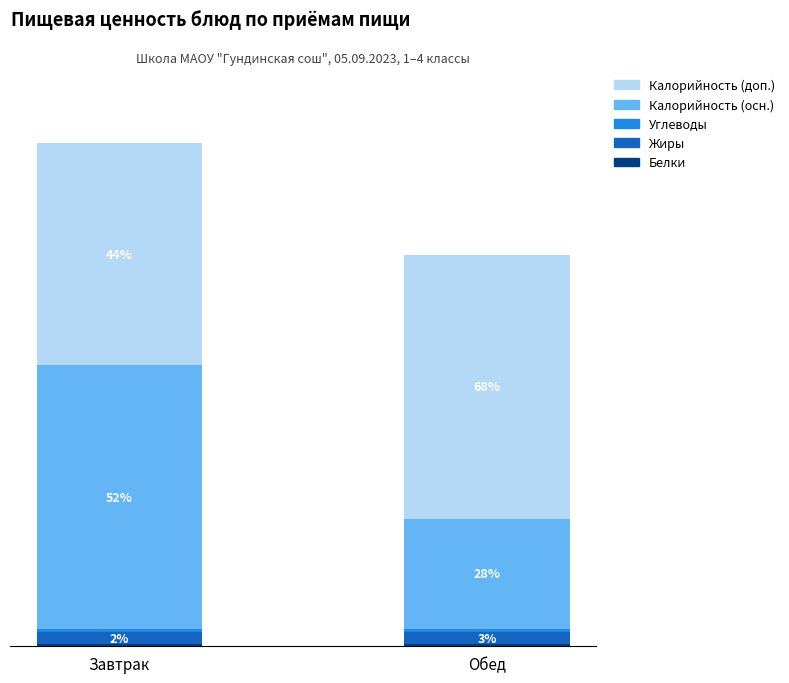

Are the bars grouped side by side (vs. stacked)?

No